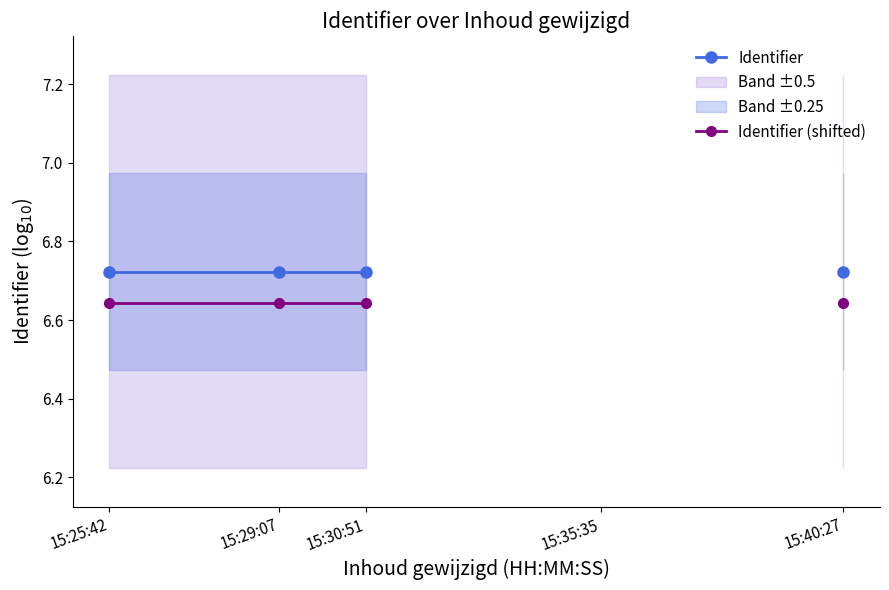

What is the sum of the Identifier values at 15:29:07 and 15:30:51?

13.4